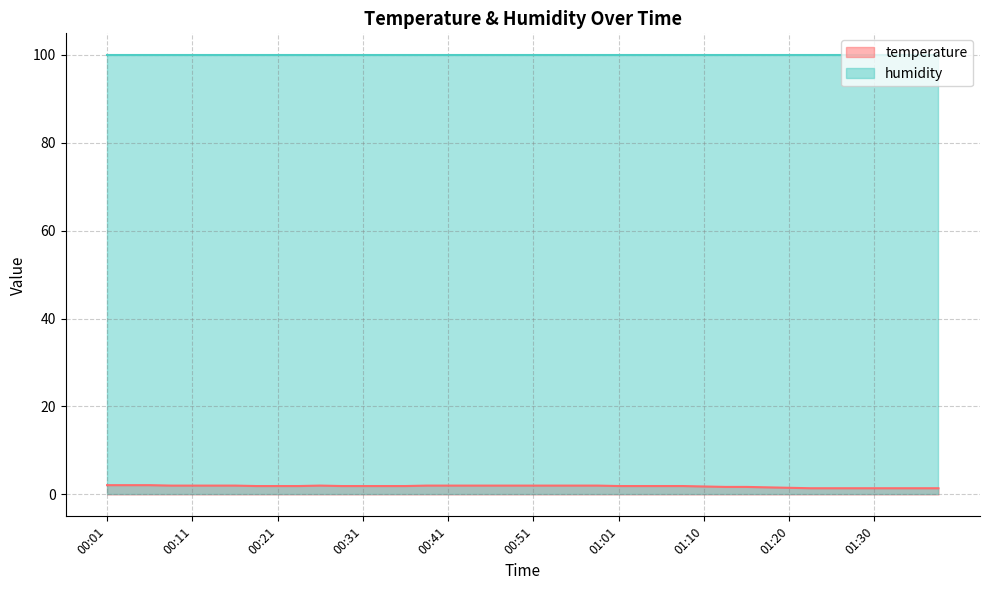

At which category does the chart reach its minimum across all series?

01:23